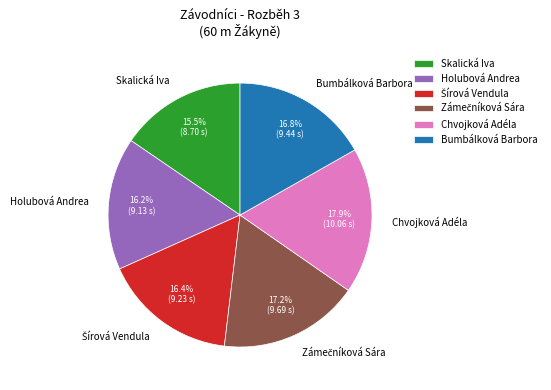

Which slice is the largest?

Chvojková Adéla